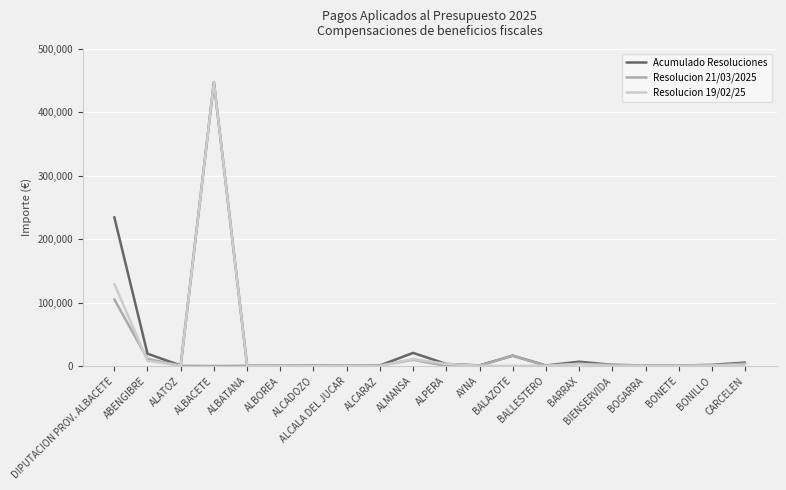

Is the value of Acumulado Resoluciones at ALMANSA greater than the value of Resolucion 21/03/2025 at BALAZOTE?

Yes